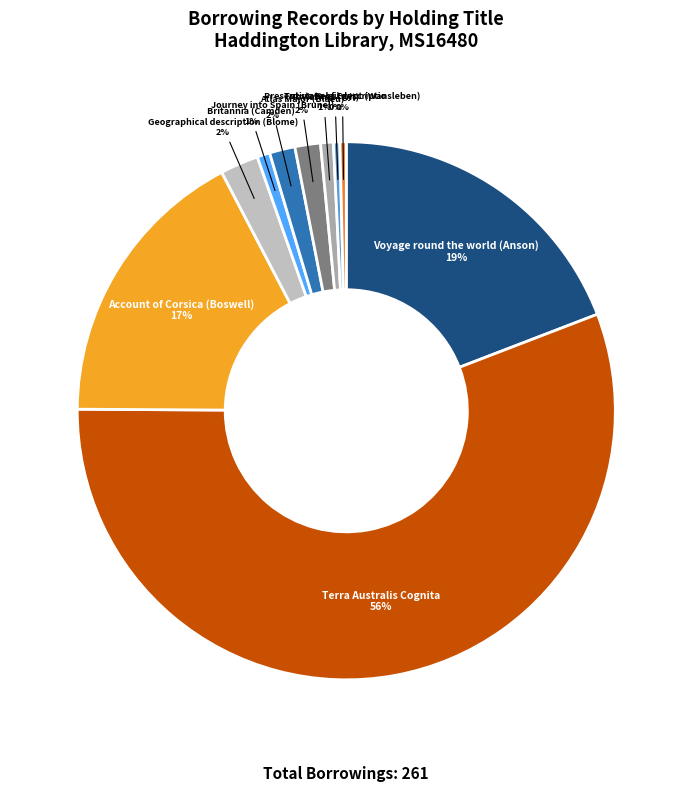

What is the majority slice?

Terra Australis Cognita